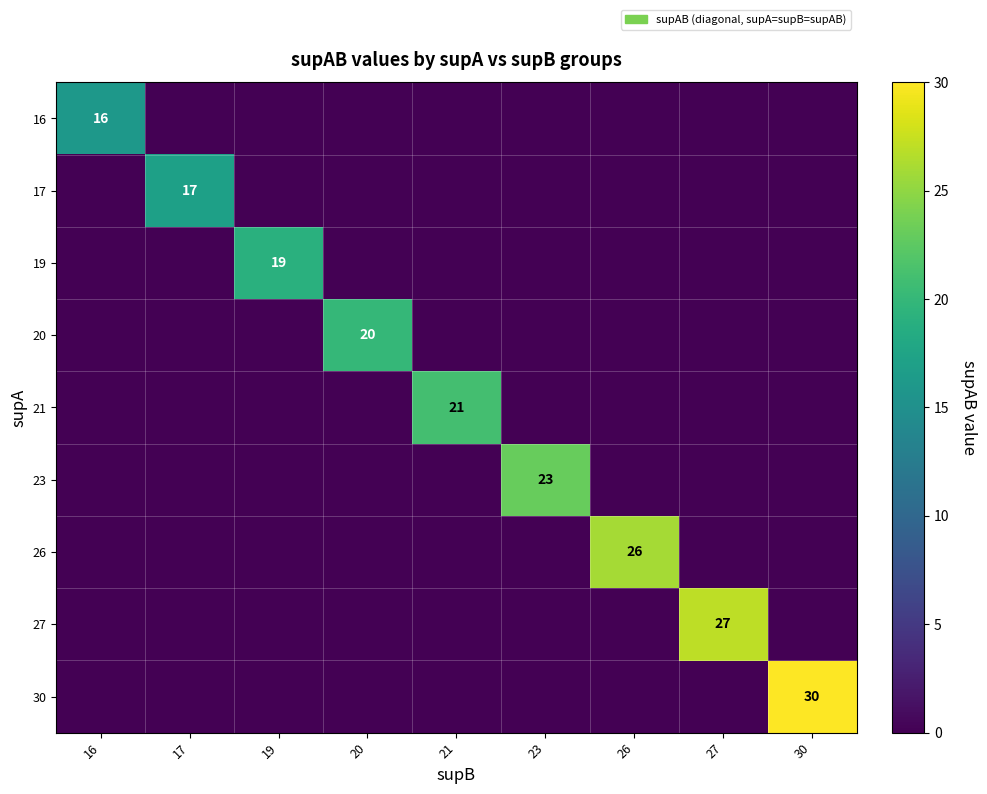

Between 23 and 26, which series saw the biggest shift?

26